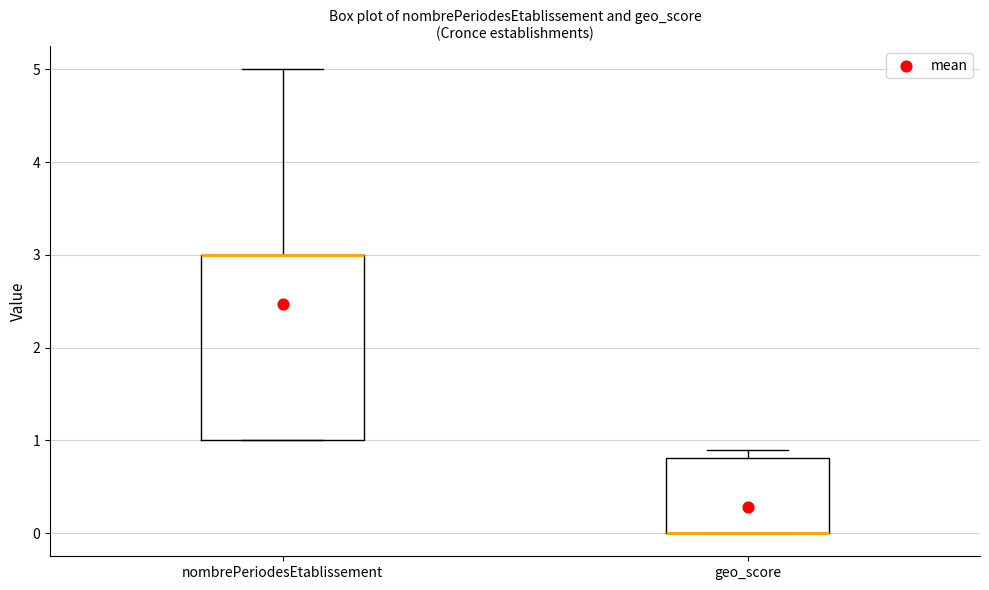

Where does the upper whisker of the box for nombrePeriodesEtablissement end on the y-axis? The values are not printed on the chart, so give them approximately, as read against the axis.

5.0